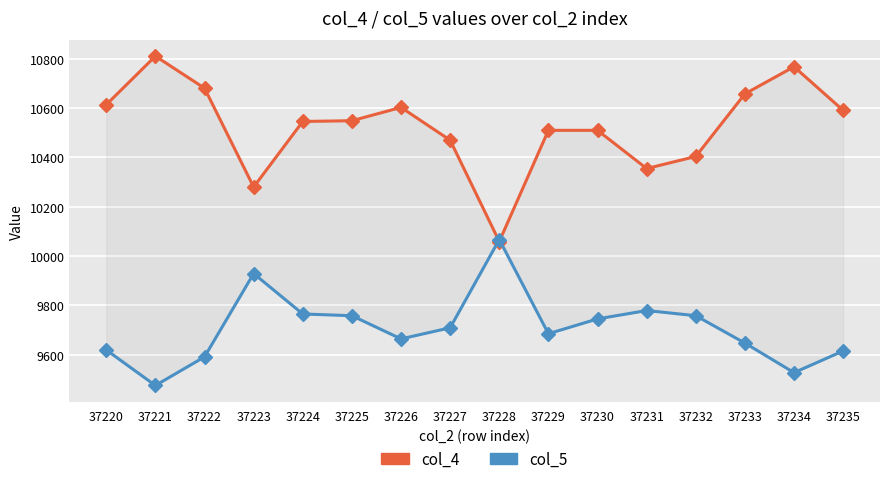

List the series in order of their overall mean, highest first.

col_4, col_5